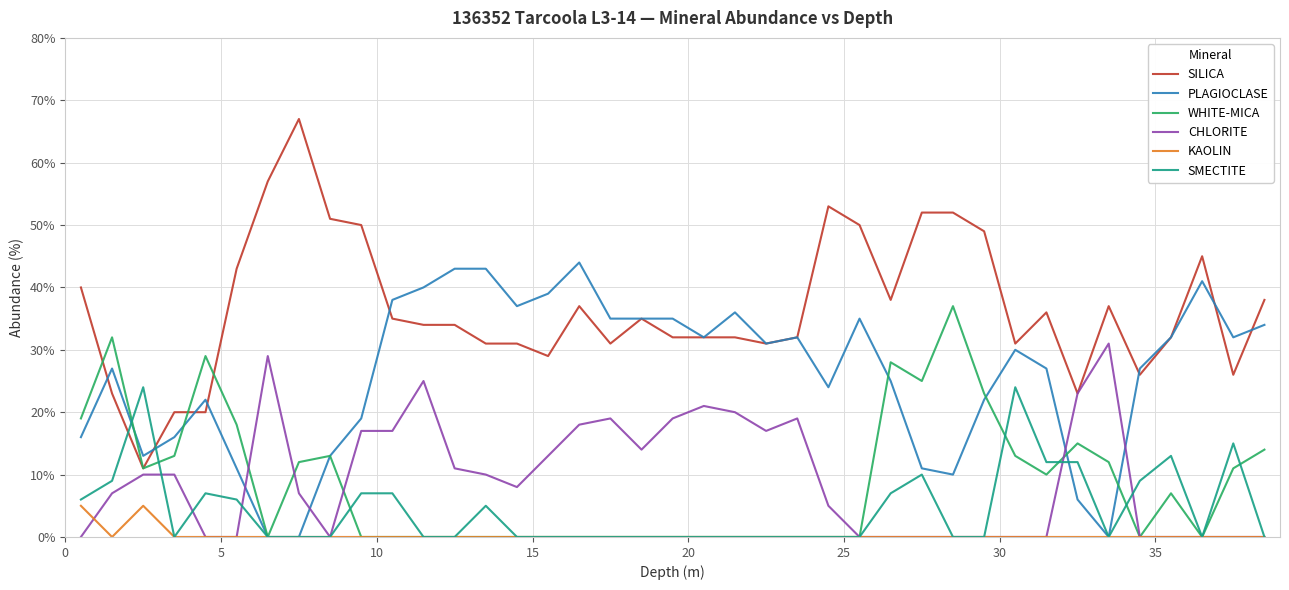

How many times do CHLORITE and PLAGIOCLASE cross each other?

4